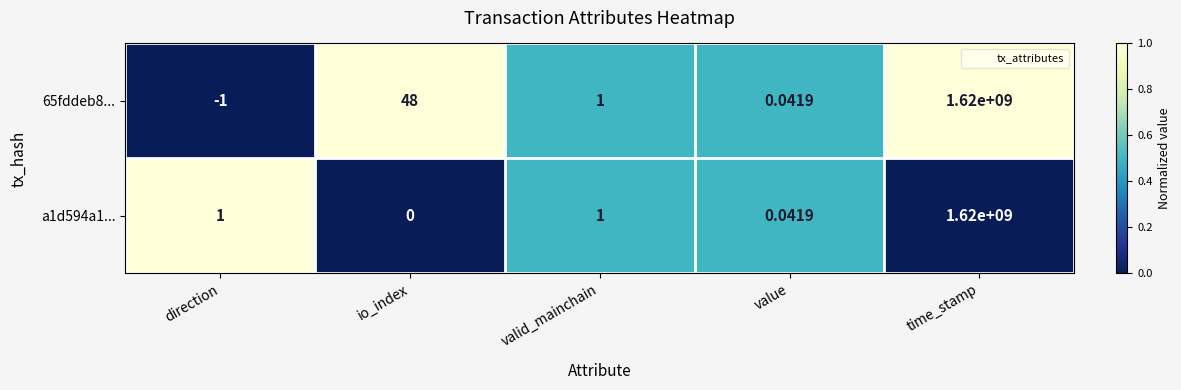

Is the value of 65fddeb8... at direction greater than the value of a1d594a1... at io_index?

No